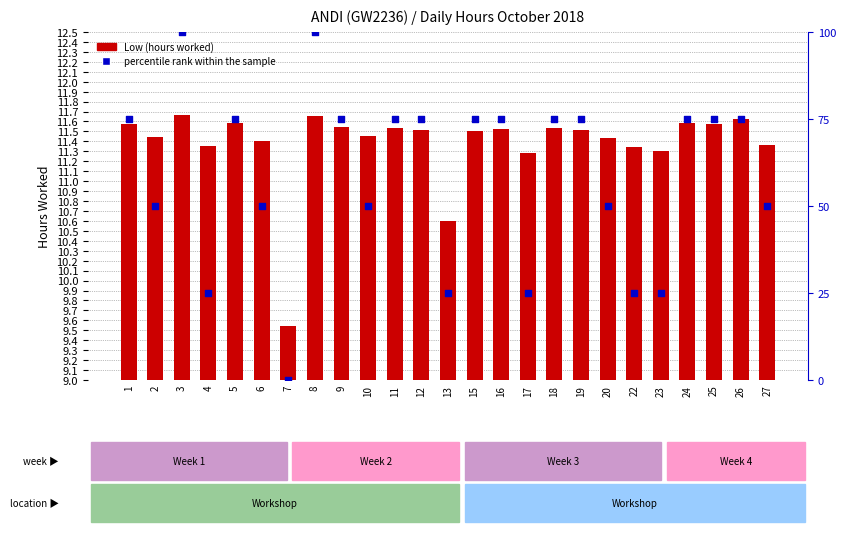

What are all the series names shown in the legend?

Low (hours worked), percentile rank within the sample